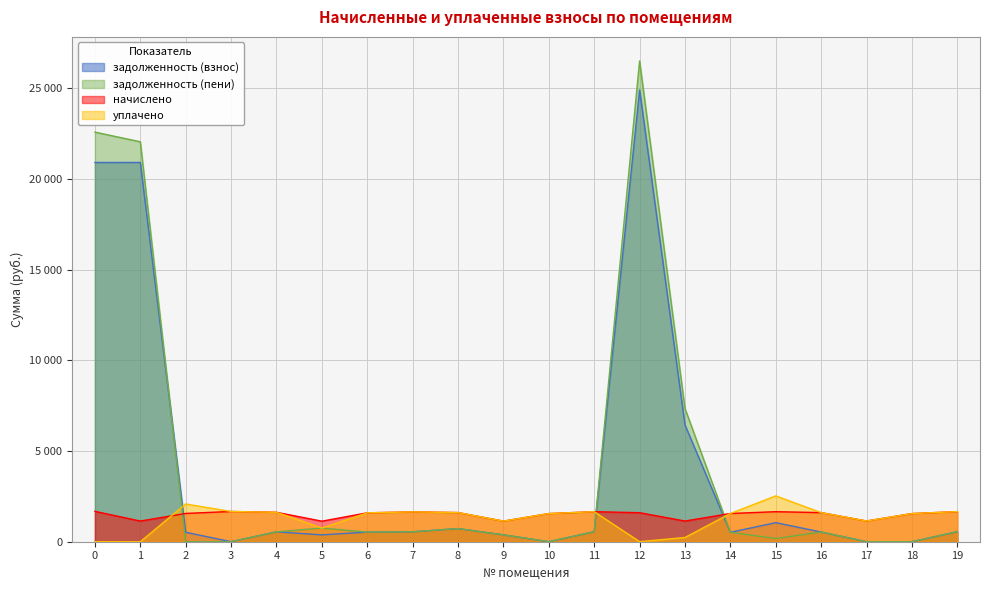

At which category is the sum across all series the highest?

12